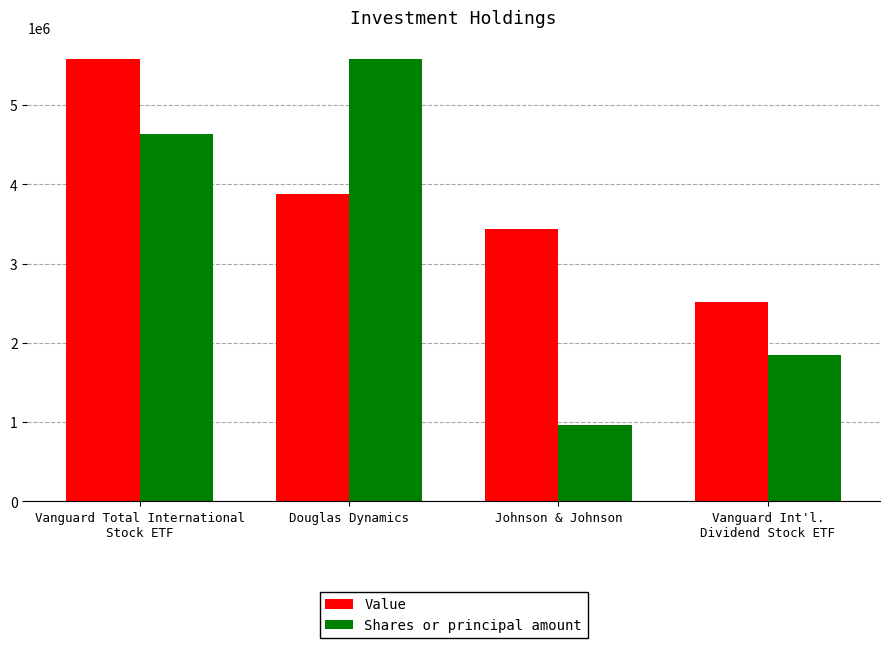

Does the chart contain stacked bars?

No